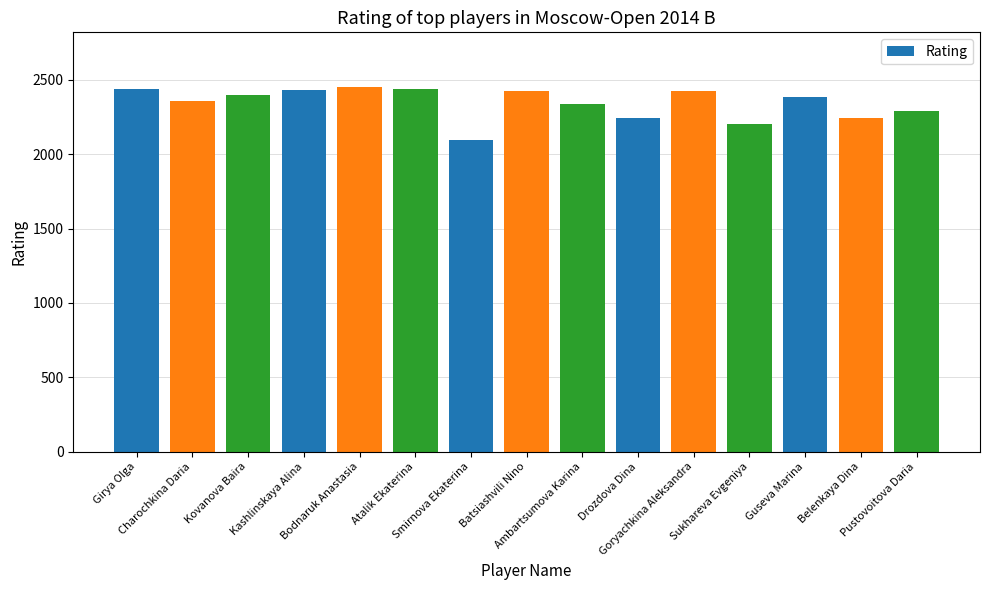

What position from the right is Belenkaya Dina?

2